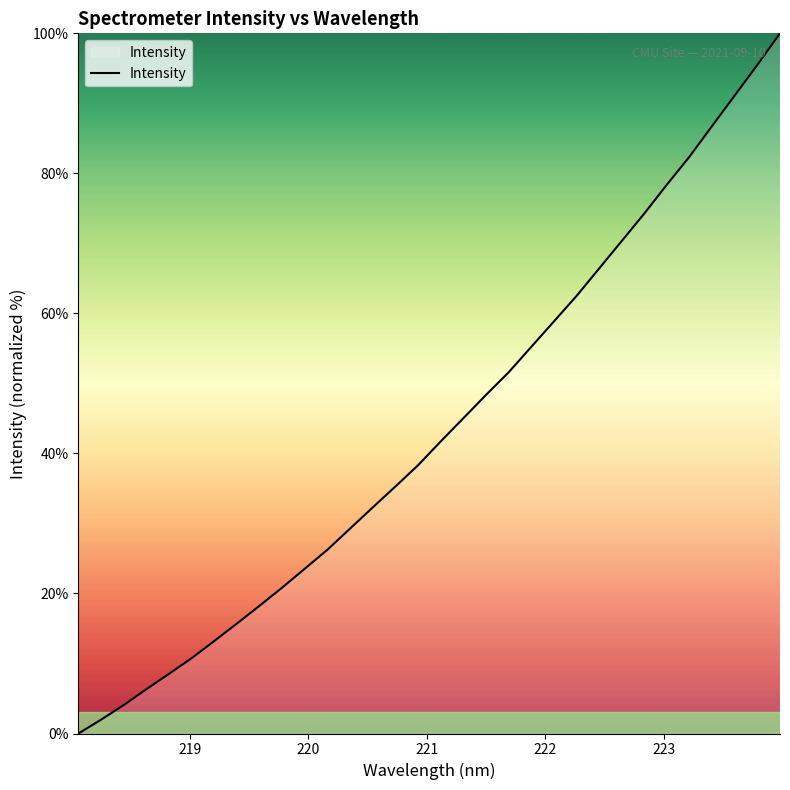

What is the greatest value displayed?

100.0